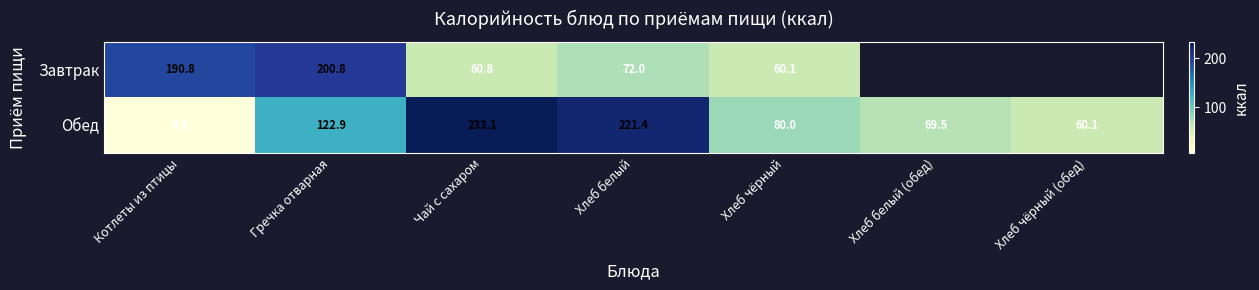

The value of Обед at Хлеб белый (обед) is 69.5. True or false?

True